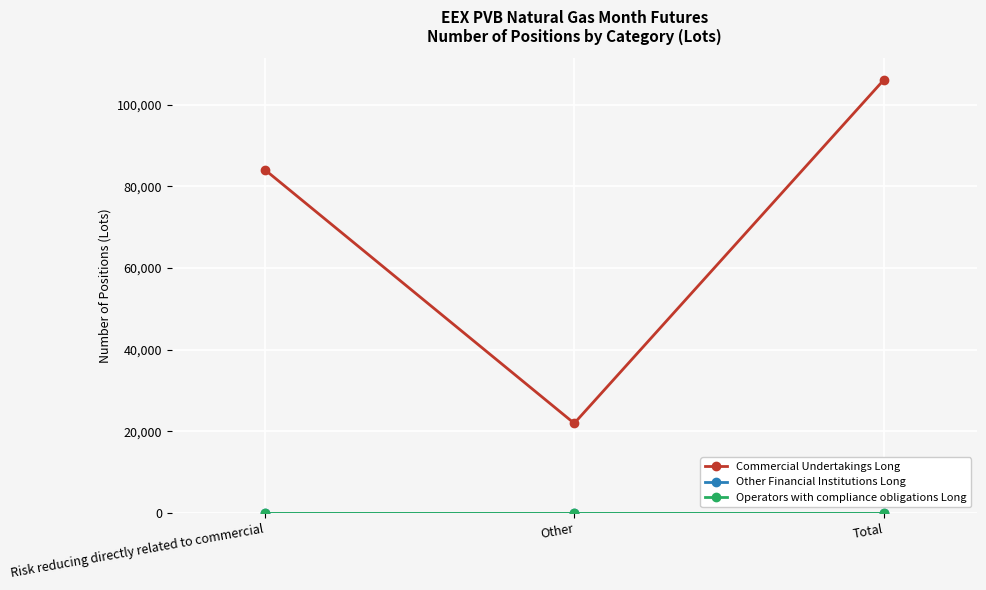

Which category has the highest value across all series?

Total